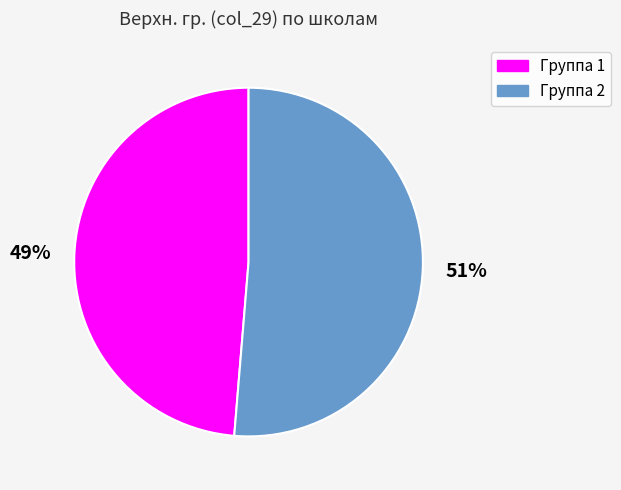

To the nearest percent, what is the average slice percentage?

50%